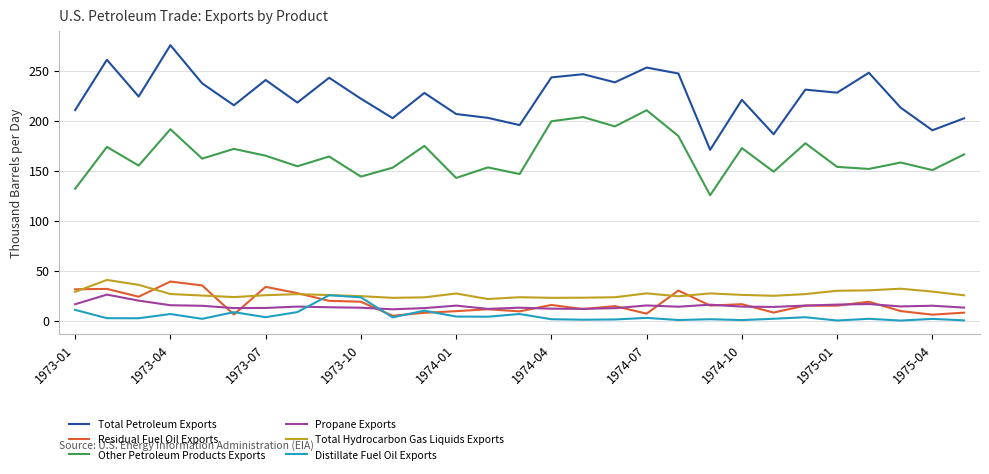

True or false: Total Hydrocarbon Gas Liquids Exports and Residual Fuel Oil Exports intersect in this chart.

True